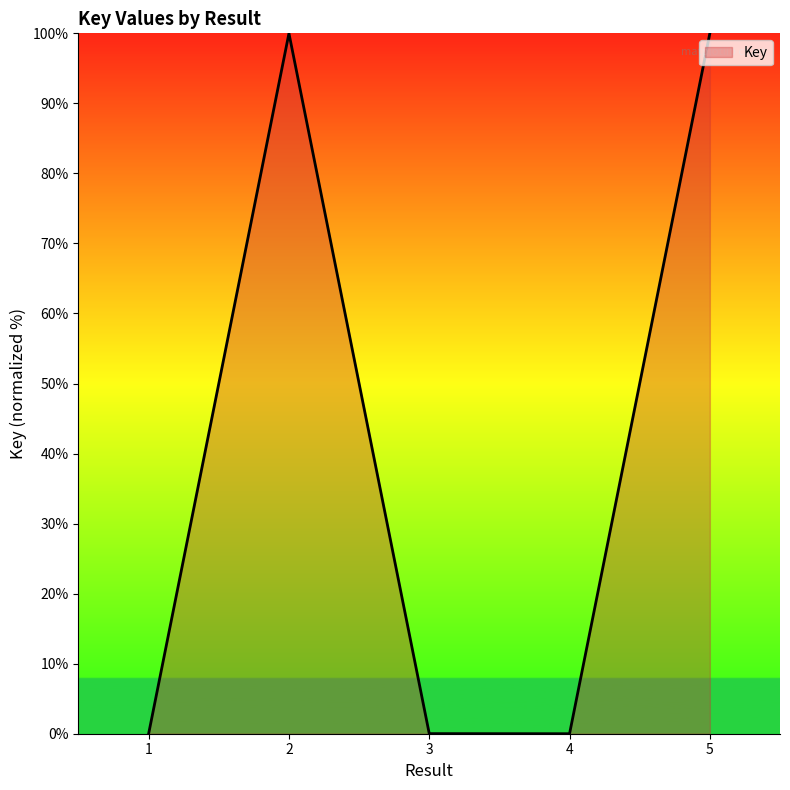

What is the sum of all values?

200.0